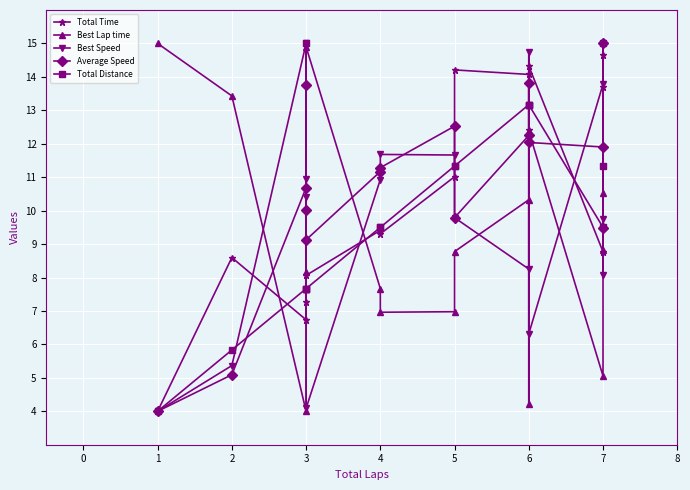

At 5, list the series in order from largest to smallest.

Average Speed, Best Speed, Total Distance, Total Time, Best Lap time